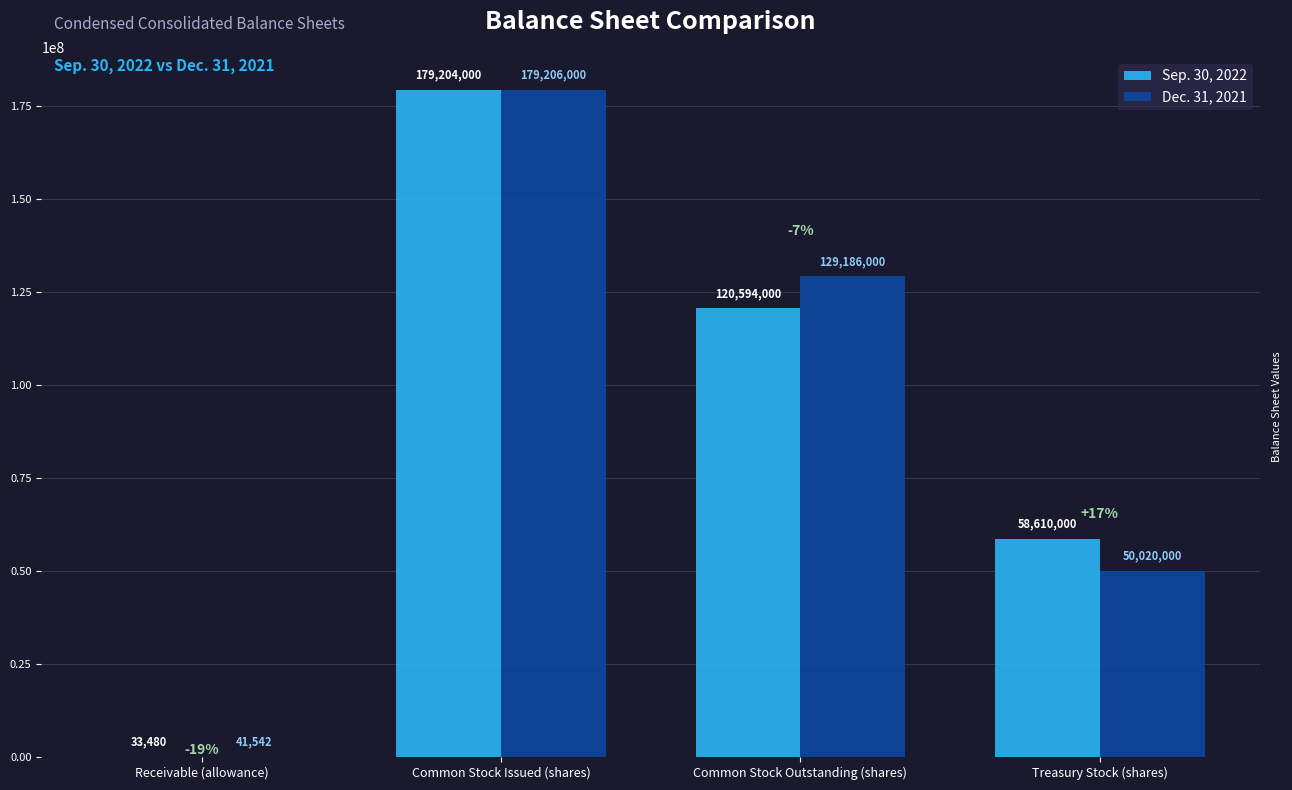

What are all the series names shown in the legend?

Sep. 30, 2022, Dec. 31, 2021